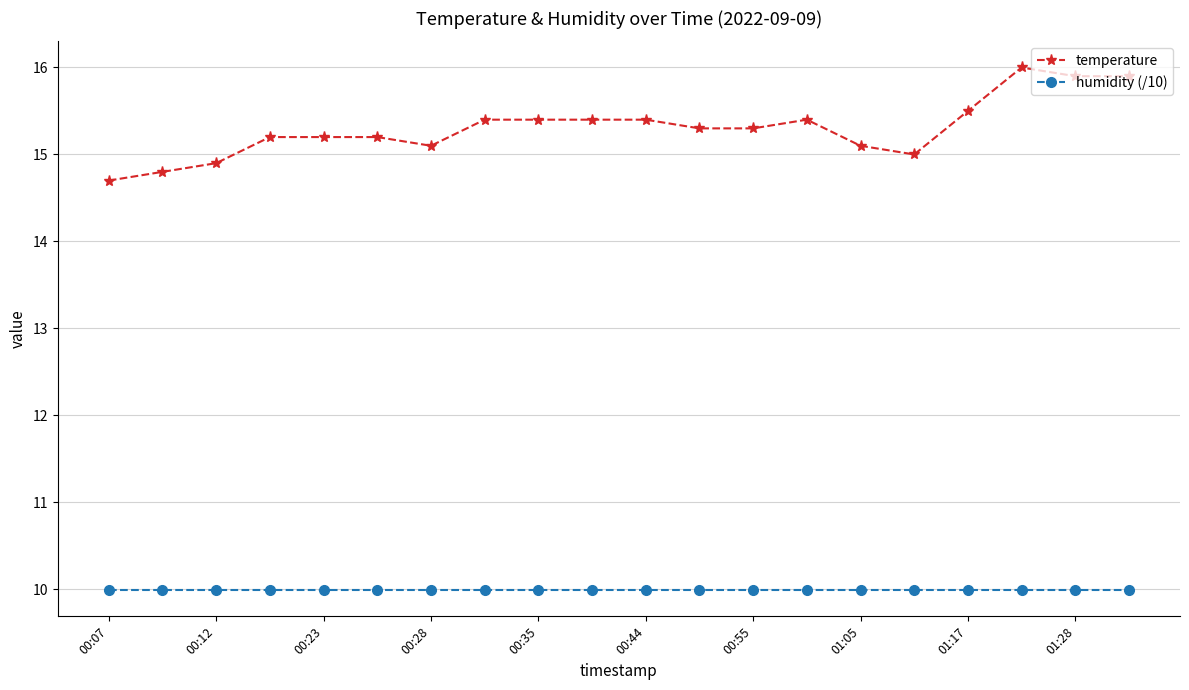

Rank the series by their maximum value, from highest to lowest.

temperature, humidity (/10)